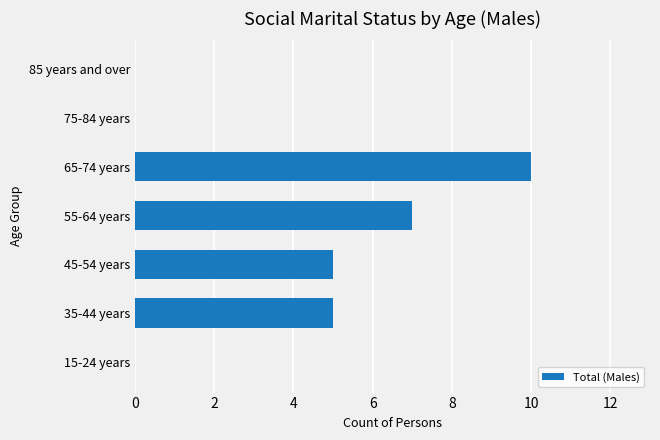

Reading bottom to top, list all the values displayed in this chart.

15-24 years=0	35-44 years=5	45-54 years=5	55-64 years=7	65-74 years=10	75-84 years=0	85 years and over=0